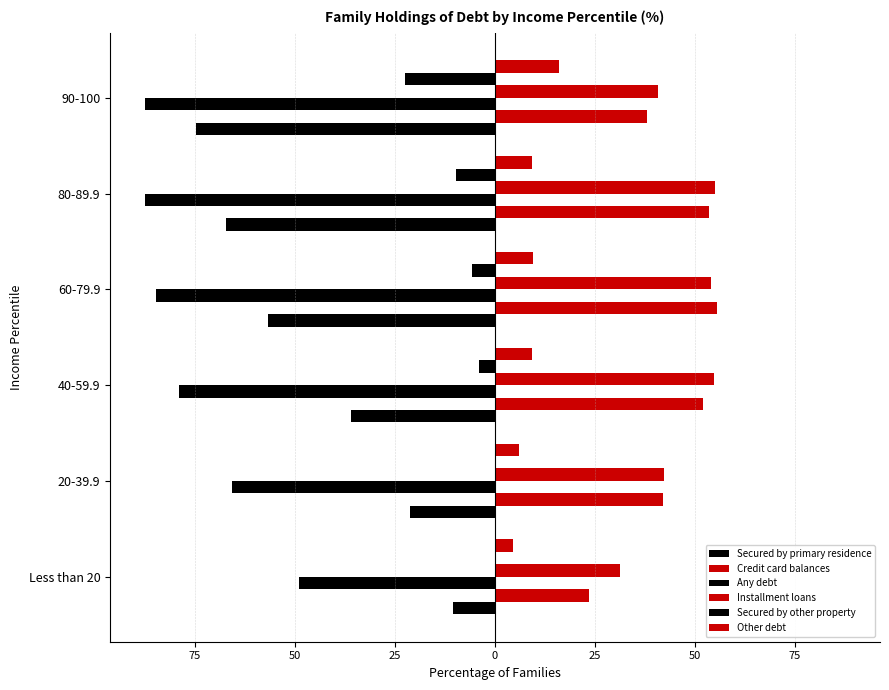

How many groups of bars are there?

6